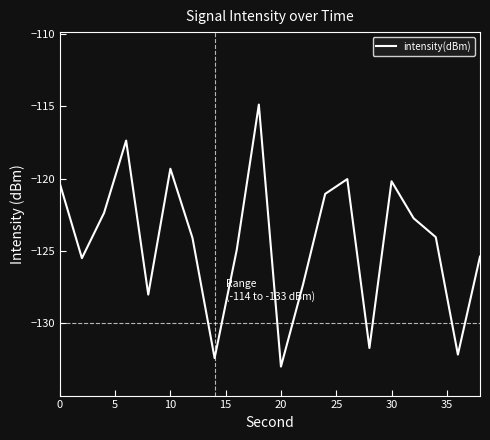

What is the smallest value displayed?

-133.0